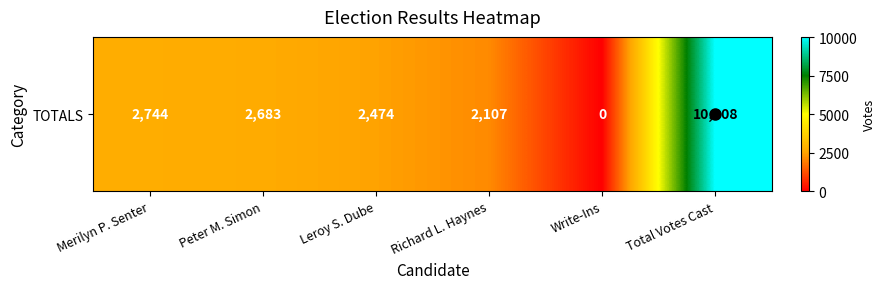

What is the difference between the values at Leroy S. Dube and Total Votes Cast?

7534